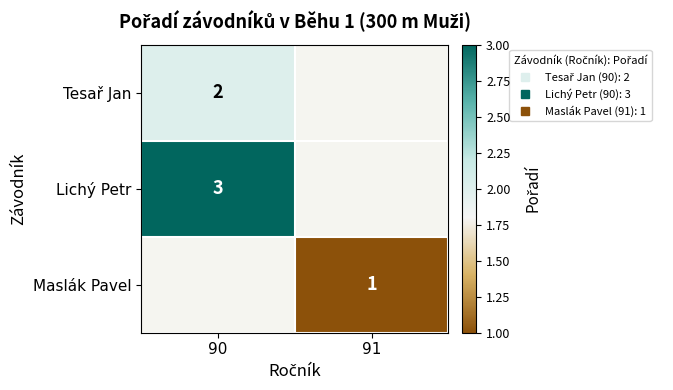

Which category has the highest value in the Lichý Petr series?

90